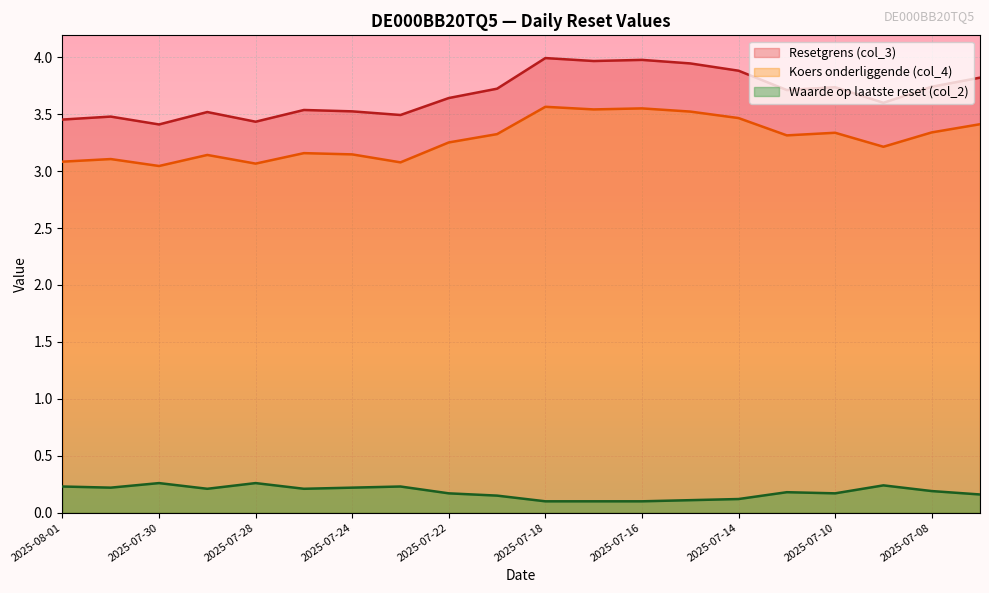

How many interior local valleys does the Waarde op laatste reset (col_2) series have?

4